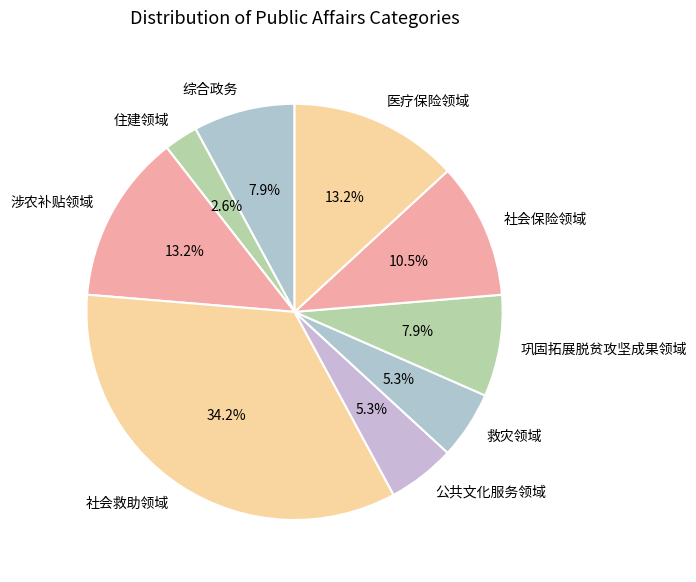

Count the number of slices in the pie.

9